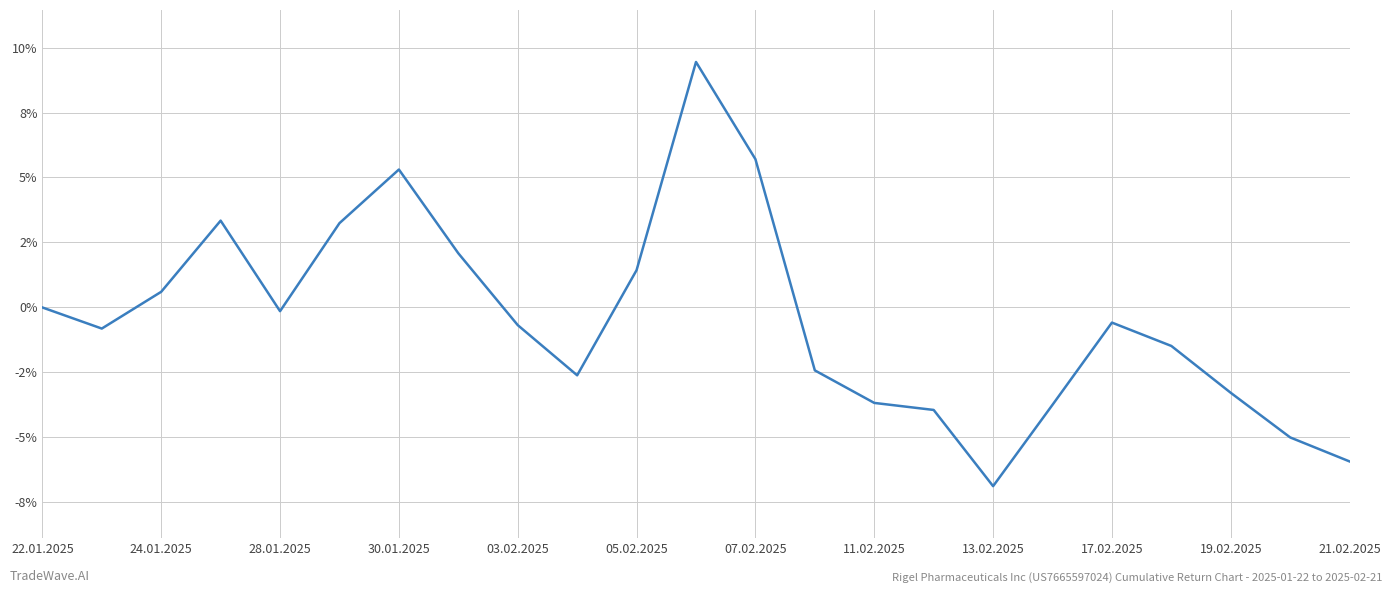

Does the chart have visible grid lines?

Yes